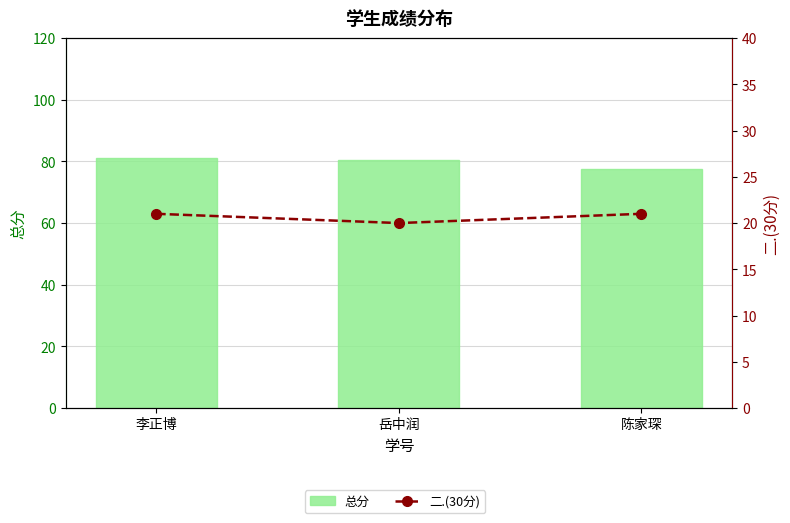

At how many categories does at least one series exceed 29?

3